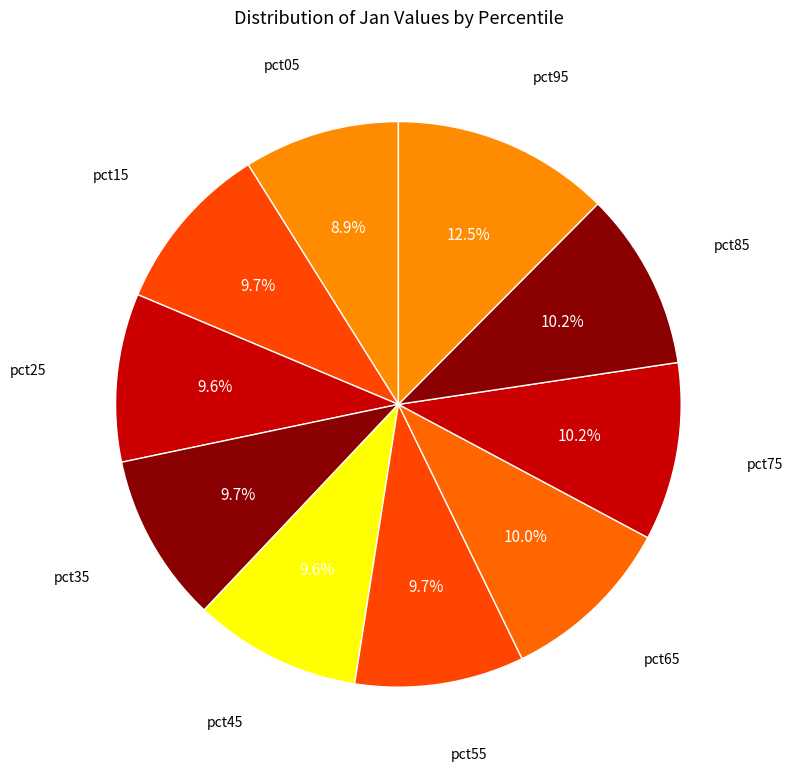

Which category has the biggest portion of the pie?

pct95